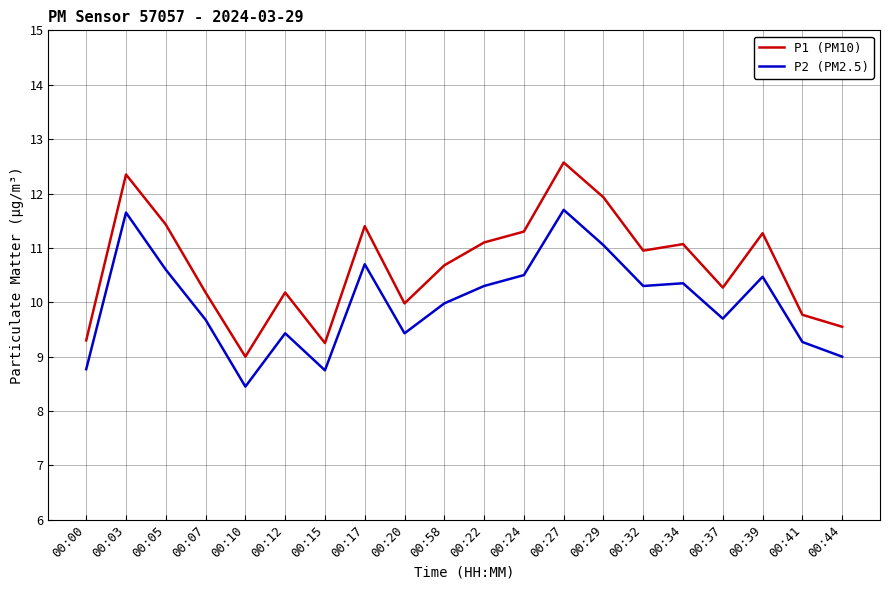

Which series has the largest total across all categories?

P1 (PM10)